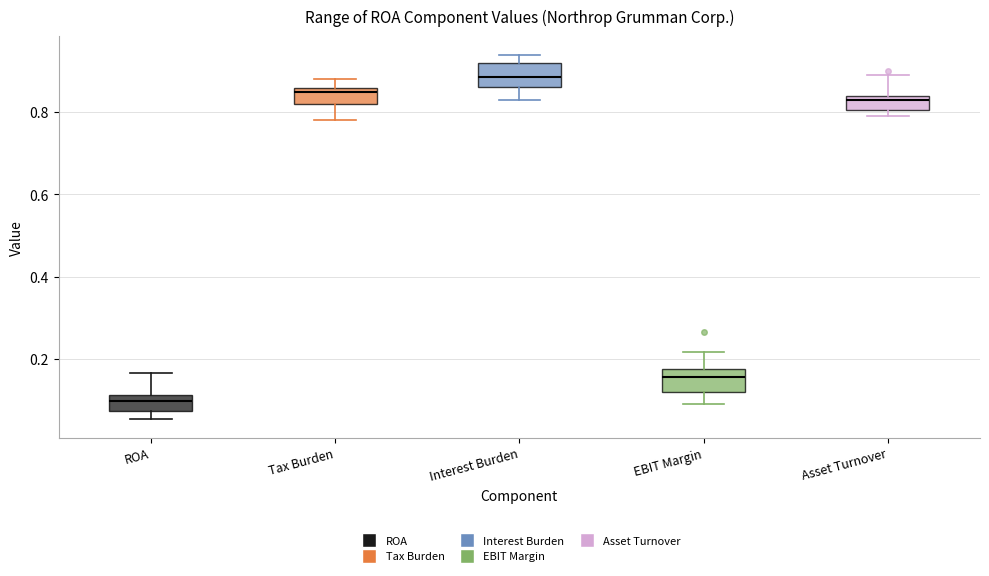

Reading left to right, transcribe this box plot: for each box, give where its median line is, the range the box spans, and where its two whiskers end, as read against the y-axis. The values are not printed on the chart, so give them approximately, as read against the axis.

ROA: median 0.10, box 0.08 to 0.12, whiskers 0.06 to 0.16
Tax Burden: median 0.86 (just below the box's upper edge), box 0.82 to 0.86, whiskers 0.78 to 0.88
Interest Burden: median 0.88, box 0.86 to 0.92, whiskers 0.84 to 0.94
EBIT Margin: median 0.16, box 0.12 to 0.18, whiskers 0.08 to 0.22
Asset Turnover: median 0.84 (just below the box's upper edge), box 0.80 to 0.84, whiskers 0.80 (just below the box's lower edge) to 0.90